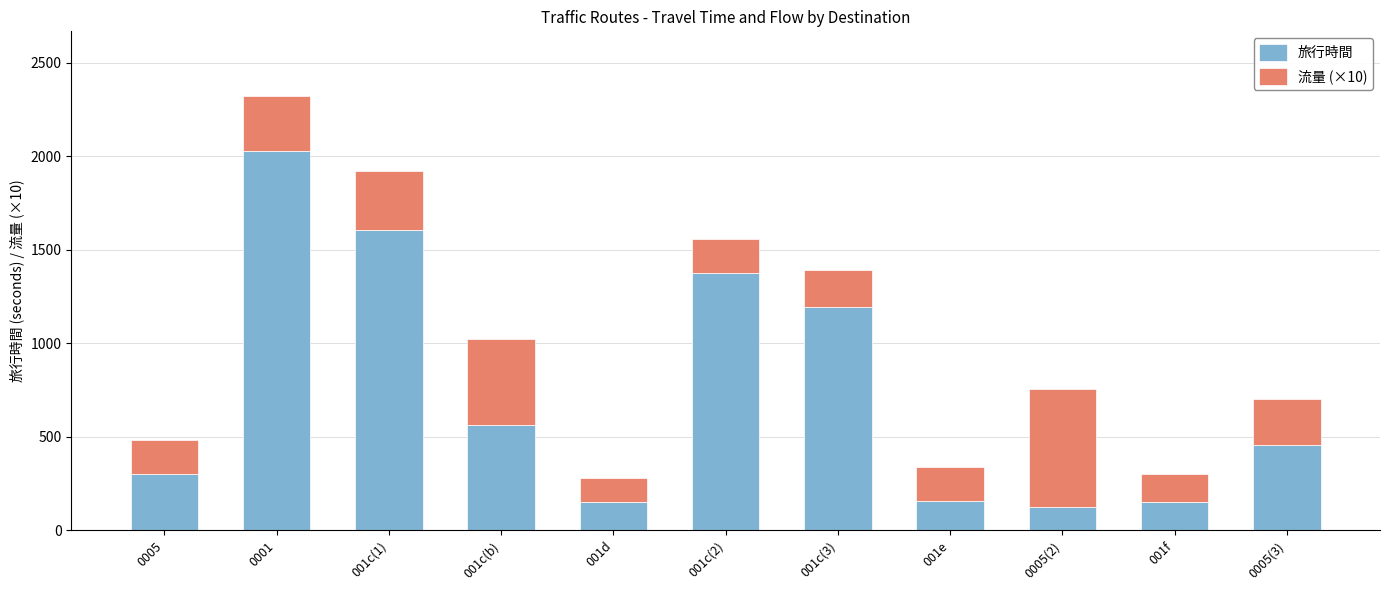

What is the total value across all series at 001c(2)?

1559